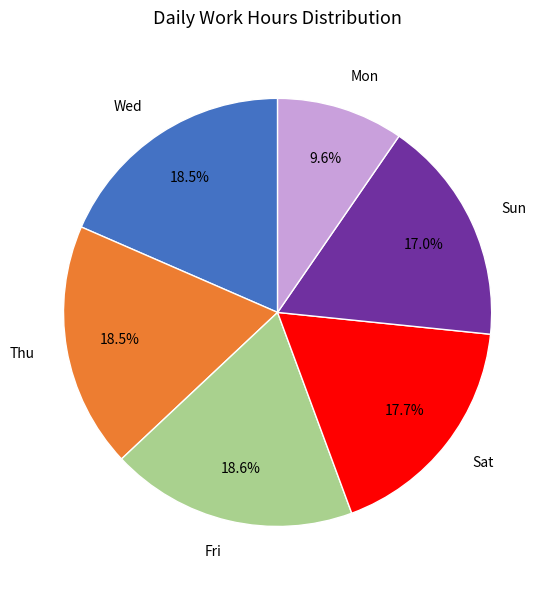

Does any single category account for the majority?

No